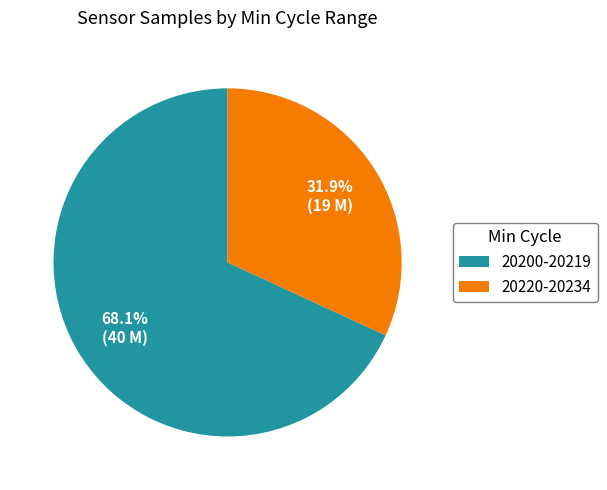

What is the ratio of the value at 20200-20219 to the value at 20220-20234?

2.1